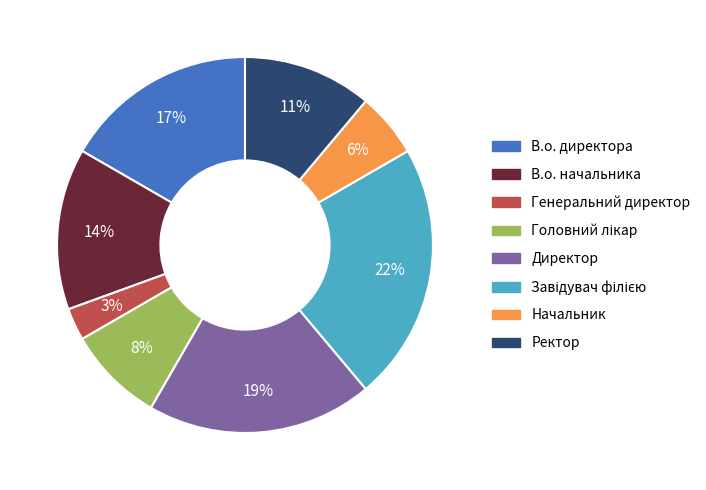

Do Ректор and Директор together represent more than half of the pie?

No